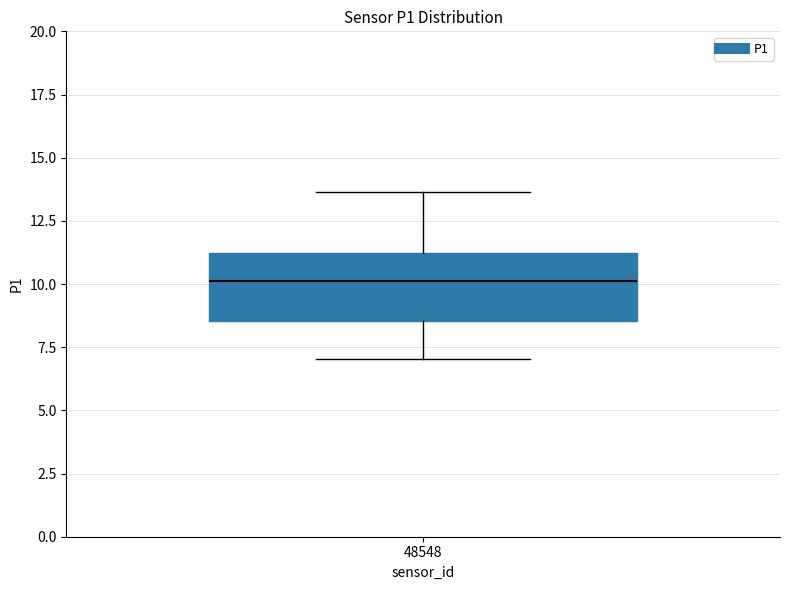

Where is the lower edge of the box at x = 48548 on the y-axis? The values are not printed on the chart, so give them approximately, as read against the axis.

8.5